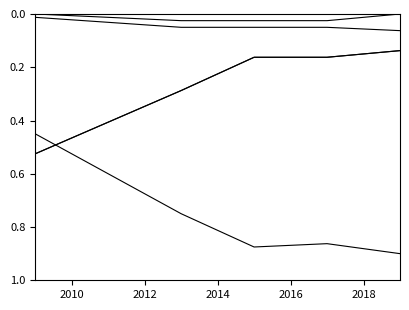

Does the chart have visible grid lines?

No